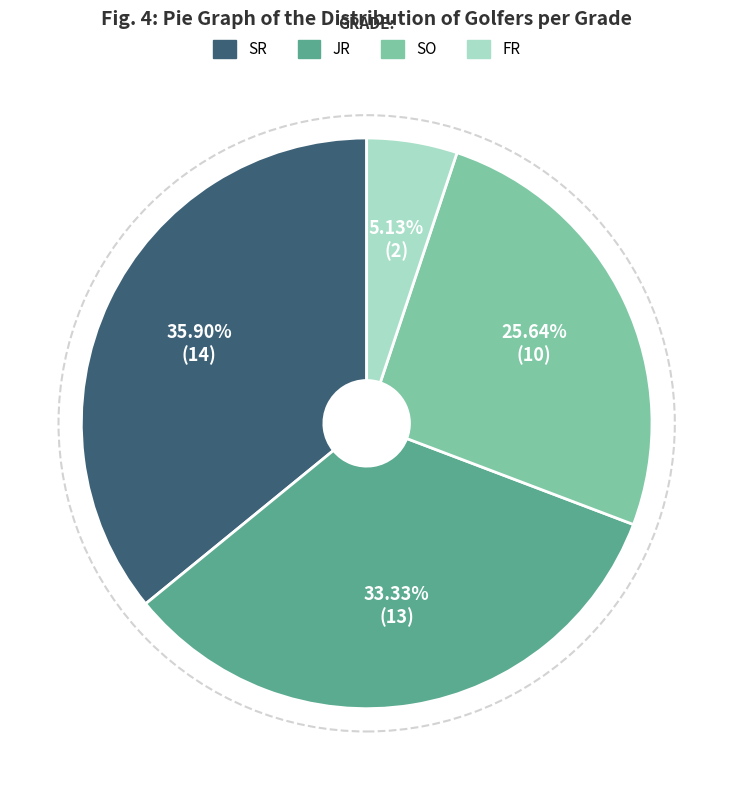

To the nearest percent, what is the average slice percentage?

25%